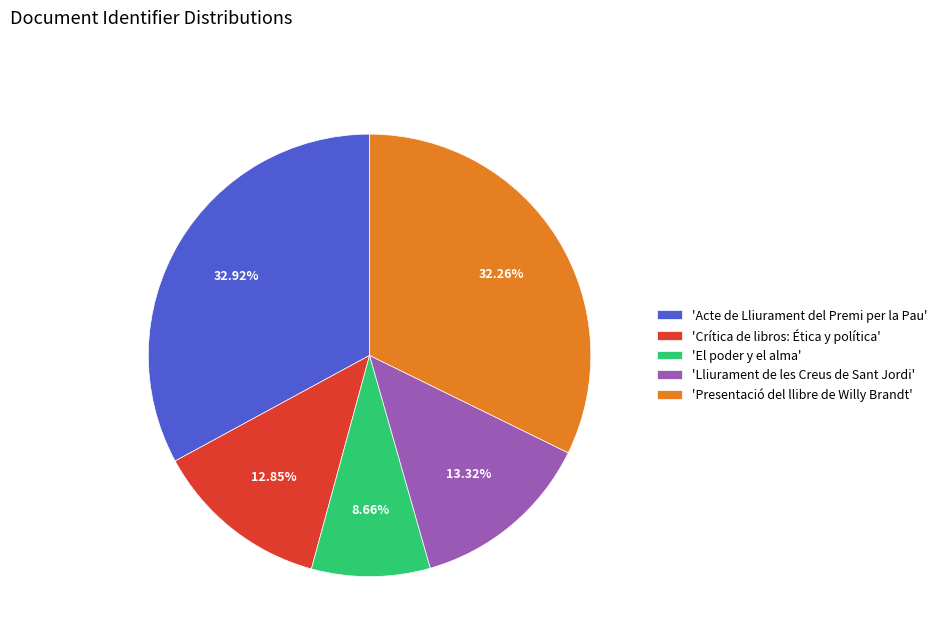

Which slice is the smallest?

'El poder y el alma'